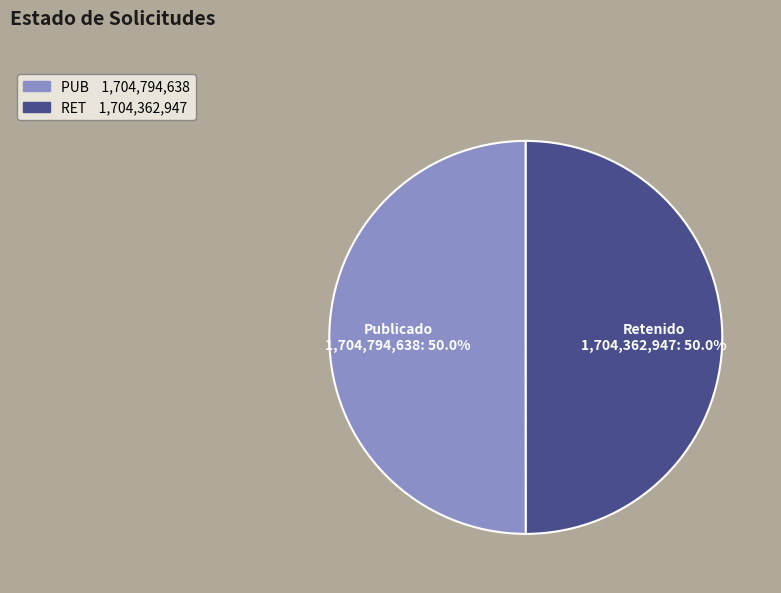

What is the total percentage of PUB and RET?

100.0%